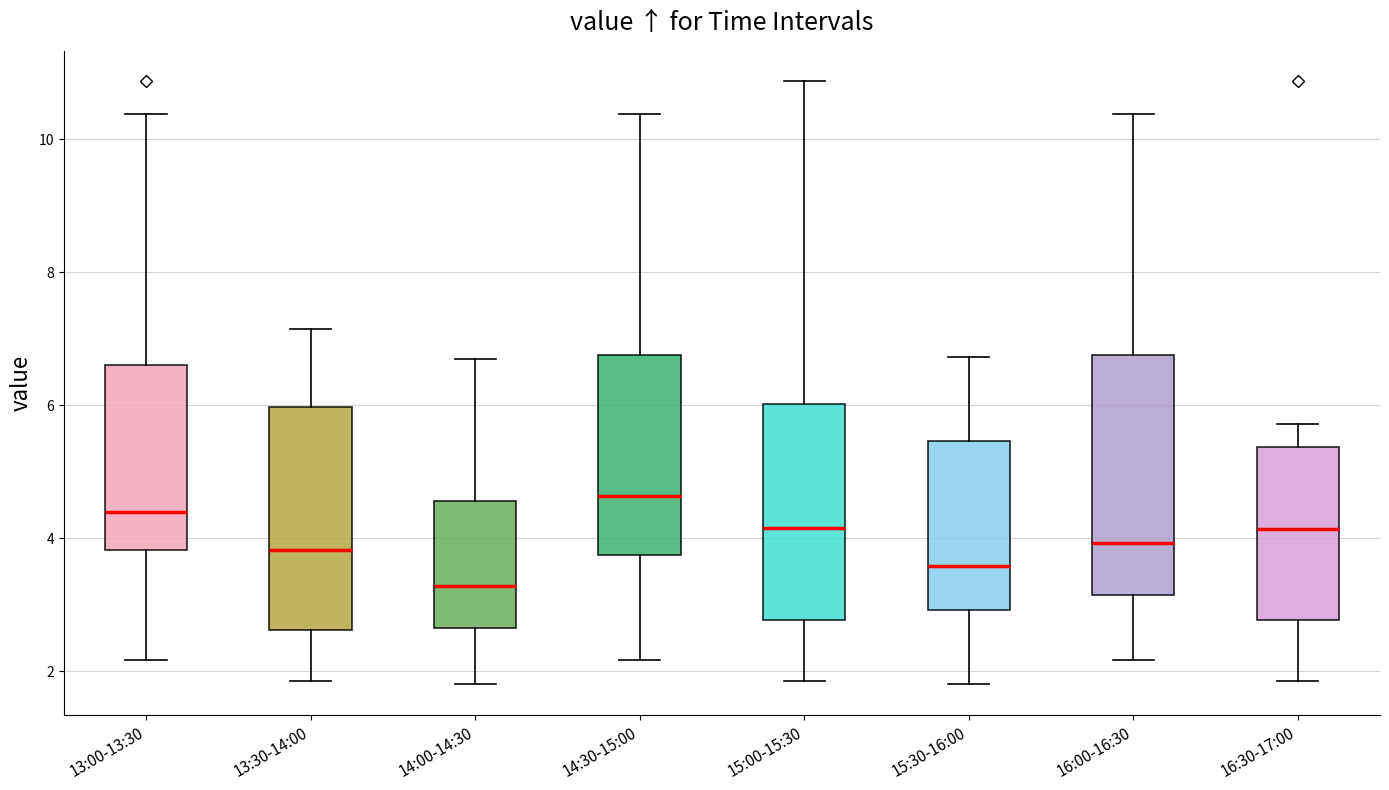

Comparing the boxes themselves (not the whiskers), which one is the tallest?

16:00-16:30